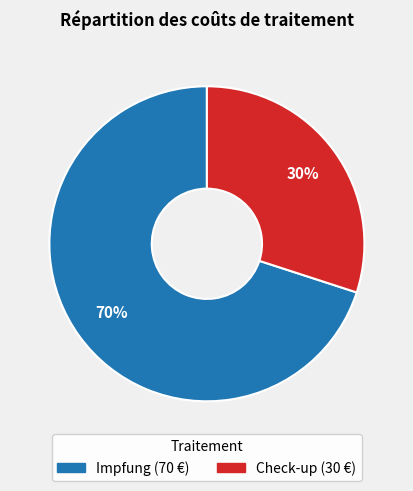

What percentage is the Impfung slice, to the nearest percent?

70%